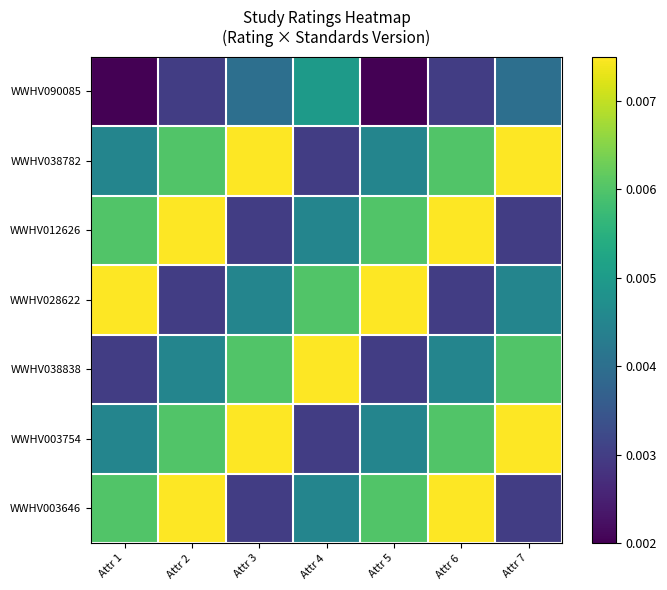

Reading left to right, list all the values displayed in this chart.

WWHV090085: Attr 1=0.0	Attr 2=0.0	Attr 3=0.0	Attr 4=0.0	Attr 5=0.0	Attr 6=0.0	Attr 7=0.0
WWHV038782: Attr 1=0.0	Attr 2=0.0	Attr 3=0.0	Attr 4=0.0	Attr 5=0.0	Attr 6=0.0	Attr 7=0.0
WWHV012626: Attr 1=0.0	Attr 2=0.0	Attr 3=0.0	Attr 4=0.0	Attr 5=0.0	Attr 6=0.0	Attr 7=0.0
WWHV028622: Attr 1=0.0	Attr 2=0.0	Attr 3=0.0	Attr 4=0.0	Attr 5=0.0	Attr 6=0.0	Attr 7=0.0
WWHV038838: Attr 1=0.0	Attr 2=0.0	Attr 3=0.0	Attr 4=0.0	Attr 5=0.0	Attr 6=0.0	Attr 7=0.0
WWHV003754: Attr 1=0.0	Attr 2=0.0	Attr 3=0.0	Attr 4=0.0	Attr 5=0.0	Attr 6=0.0	Attr 7=0.0
WWHV003646: Attr 1=0.0	Attr 2=0.0	Attr 3=0.0	Attr 4=0.0	Attr 5=0.0	Attr 6=0.0	Attr 7=0.0